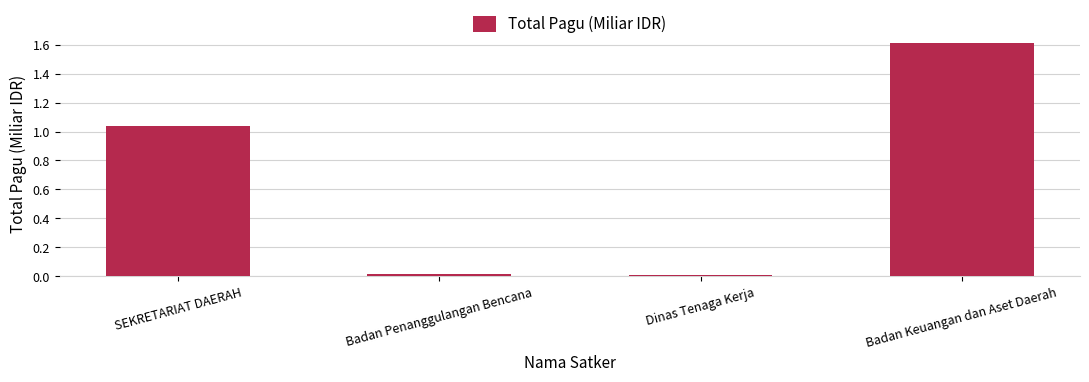

True or false: the data shows 0.0 at Dinas Tenaga Kerja.

True